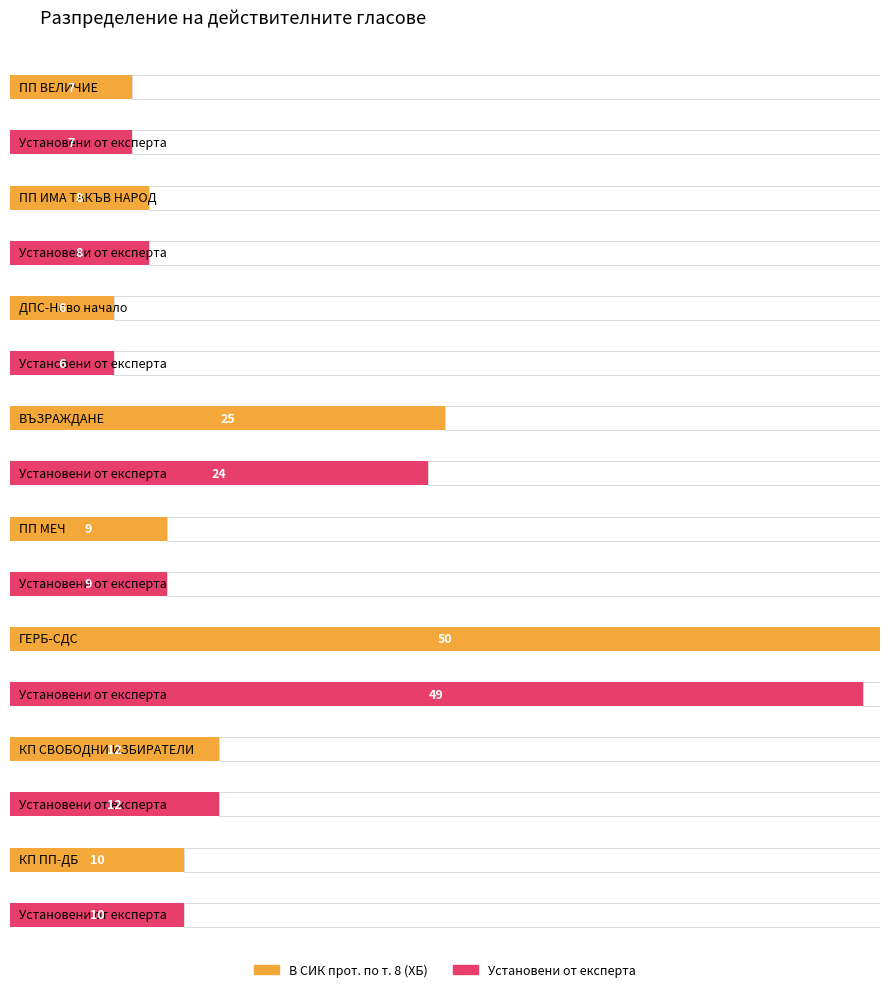

Rank the categories by В СИК прот. по т. 8 (ХБ) value from highest to lowest.

ГЕРБ-СДС, ВЪЗРАЖДАНЕ, КП СВОБОДНИ ИЗБИРАТЕЛИ, КП ПП-ДБ, ПП МЕЧ, ПП ИМА ТАКЪВ НАРОД, ПП ВЕЛИЧИЕ, ДПС-Ново начало